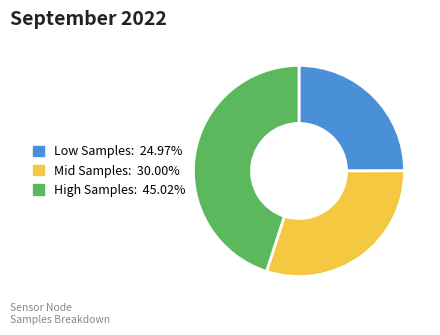

Does any single category account for the majority?

No